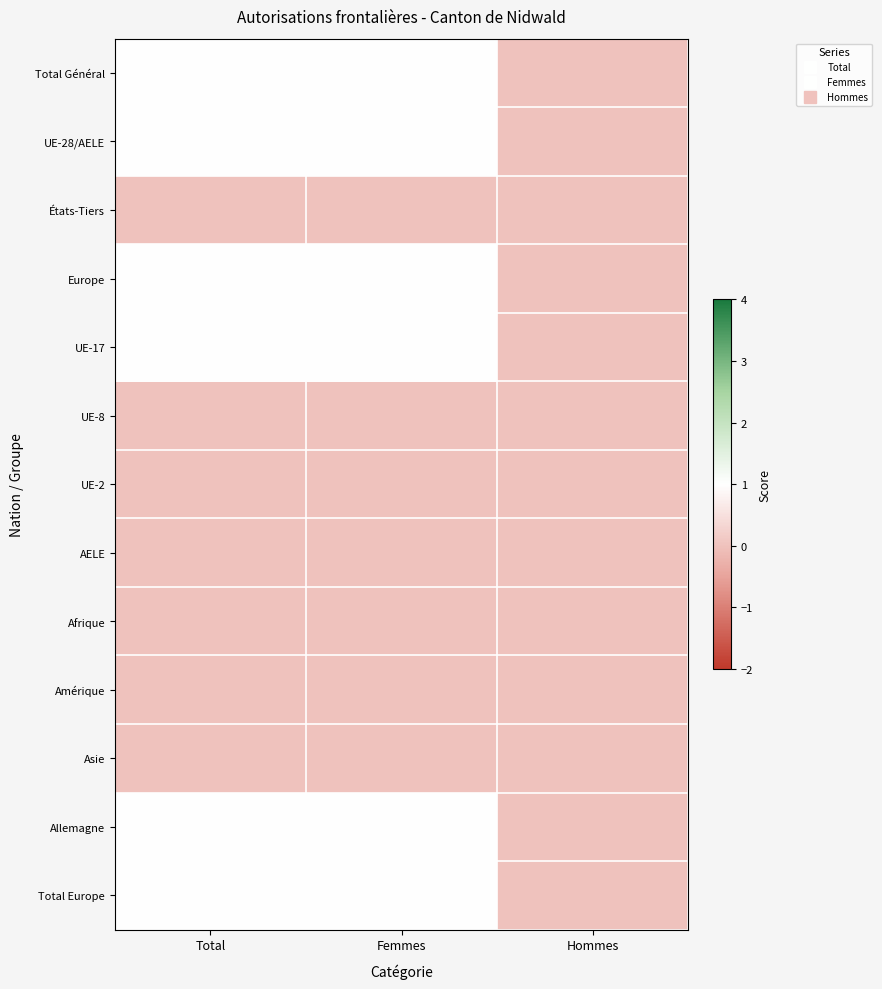

How many data points does each series have?

3